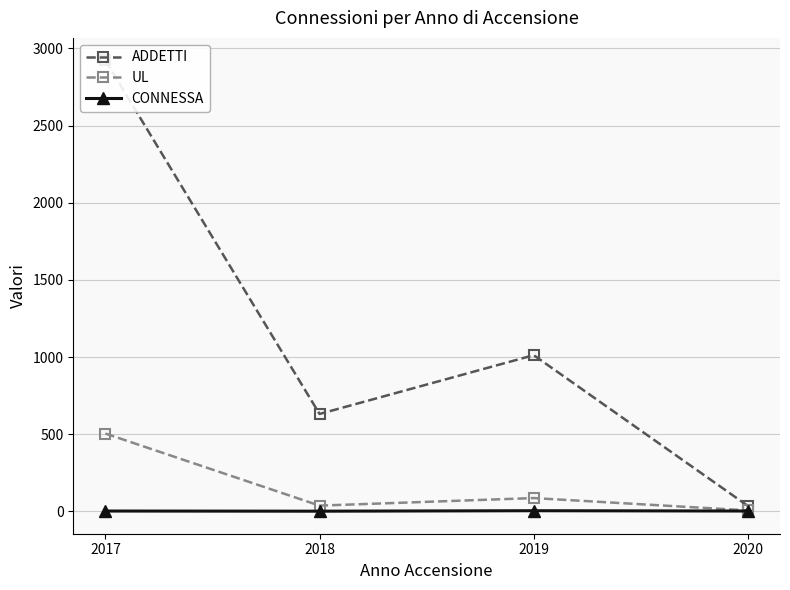

Which category has the lowest value in the ADDETTI series?

2020